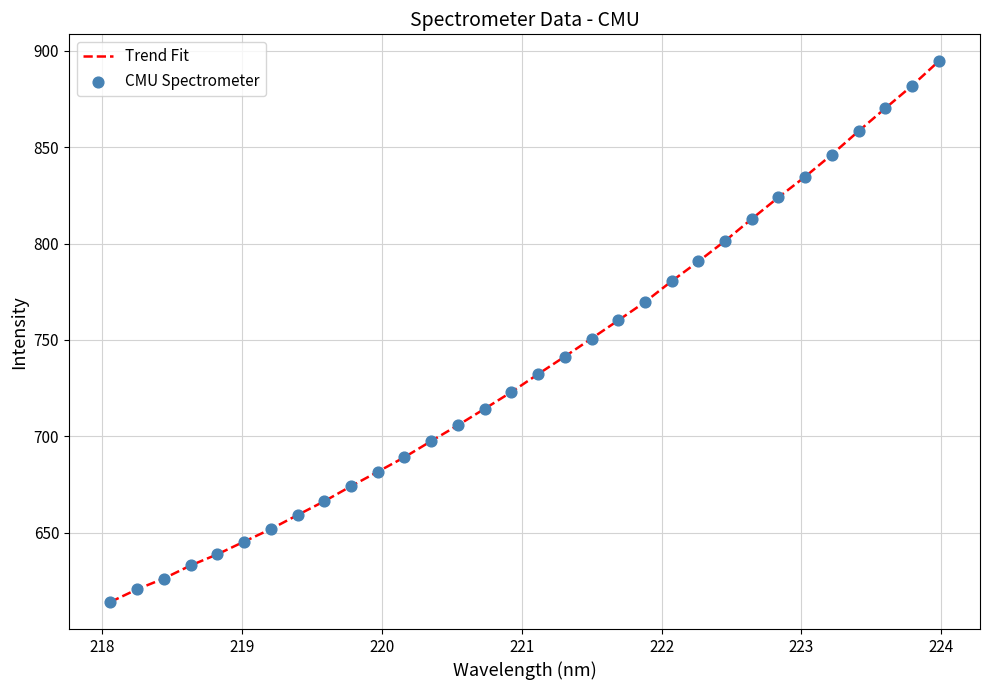

What is the greatest value displayed?

894.5